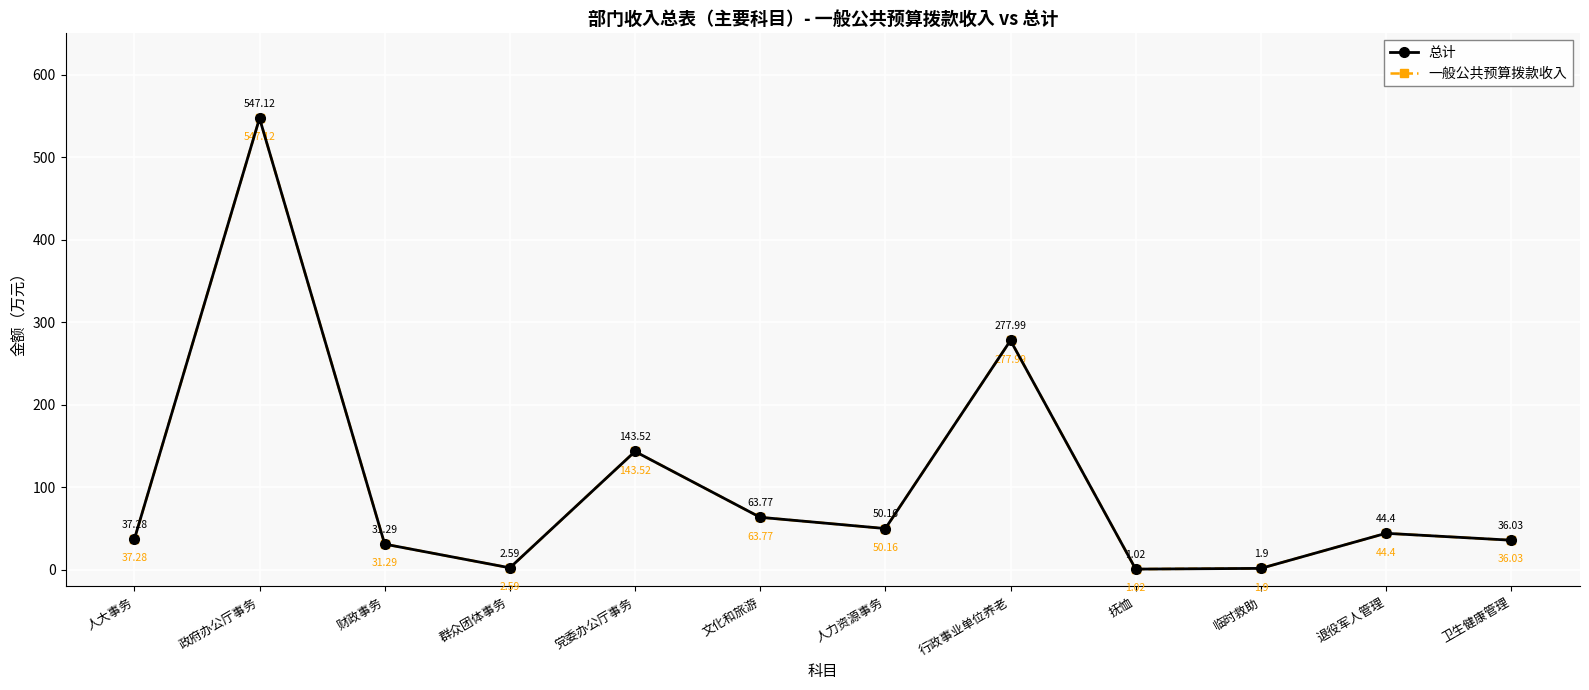

Does the chart have visible grid lines?

Yes